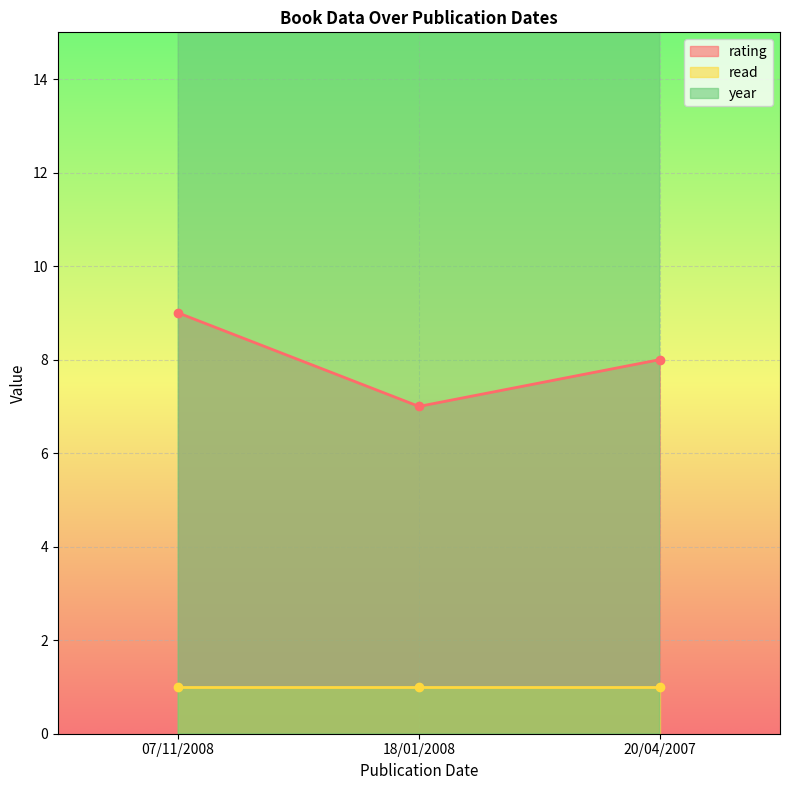

What is the average value of the year series?

2008